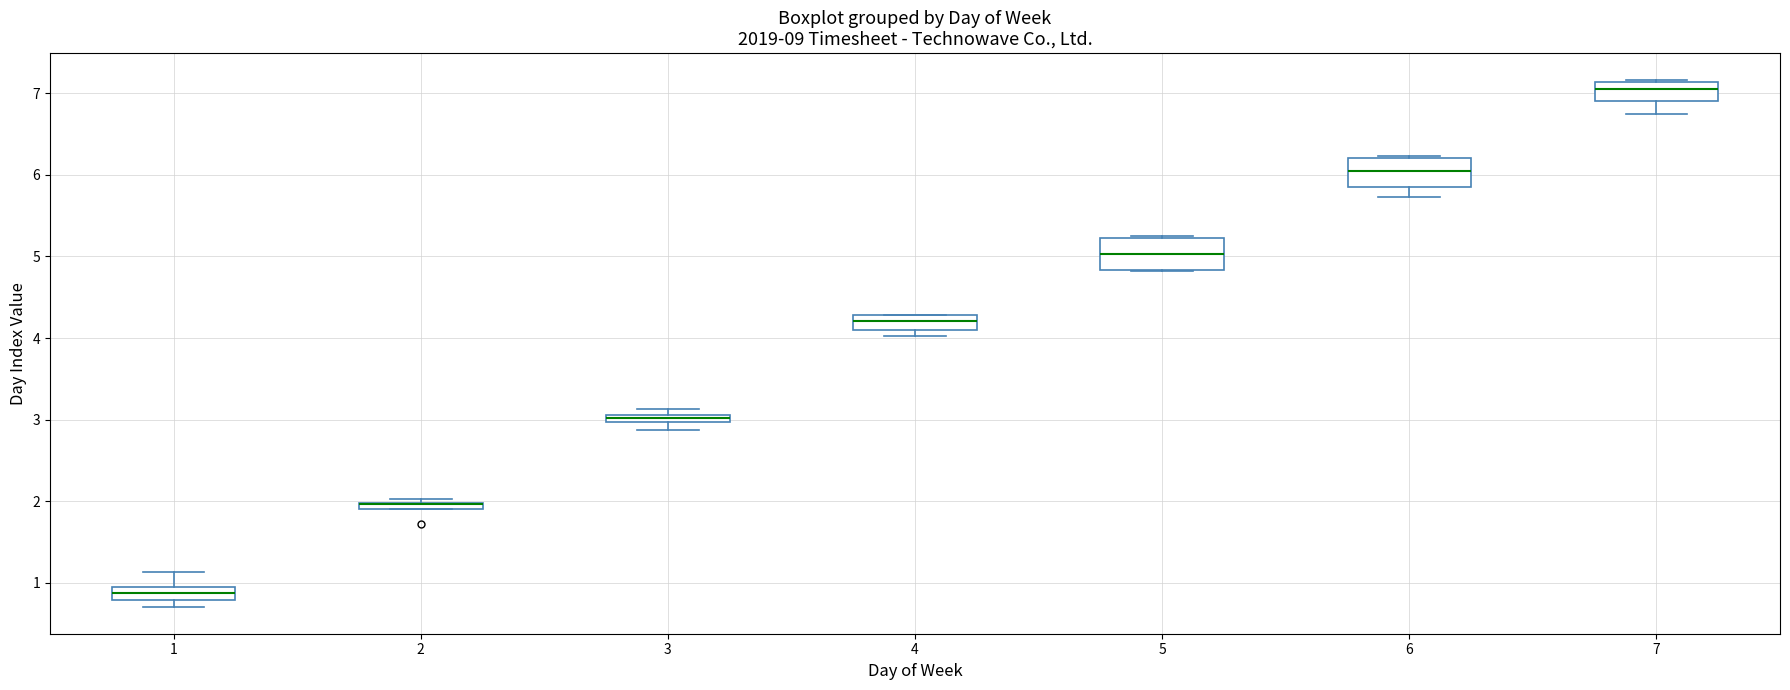

Where is the lower edge of the box at x = 3 on the y-axis? The values are not printed on the chart, so give them approximately, as read against the axis.

3.0